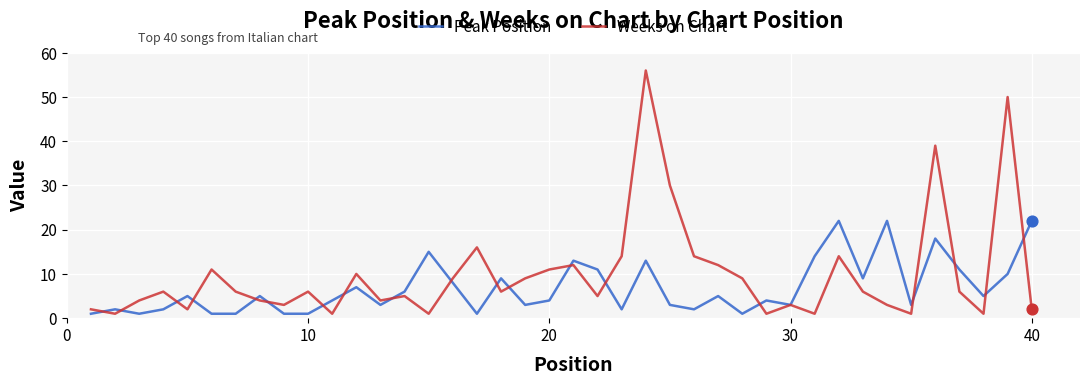

Which series has the widest spread of values?

Weeks on Chart